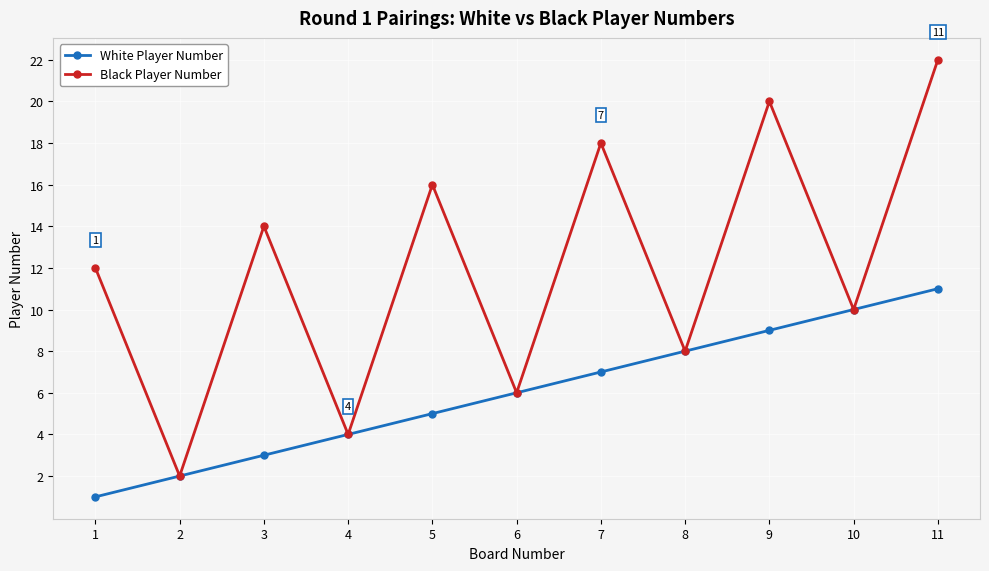

At which category is the sum across all series the highest?

11